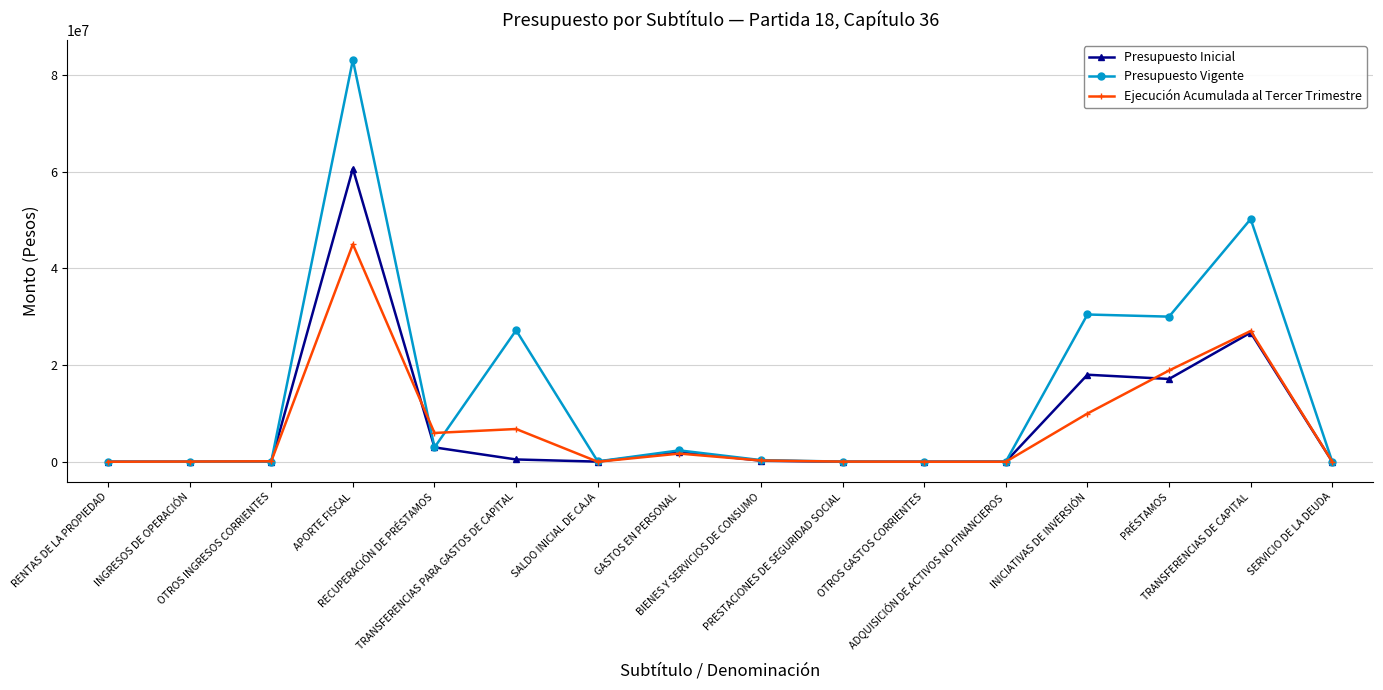

What is the highest value of the Presupuesto Inicial series?

60625081